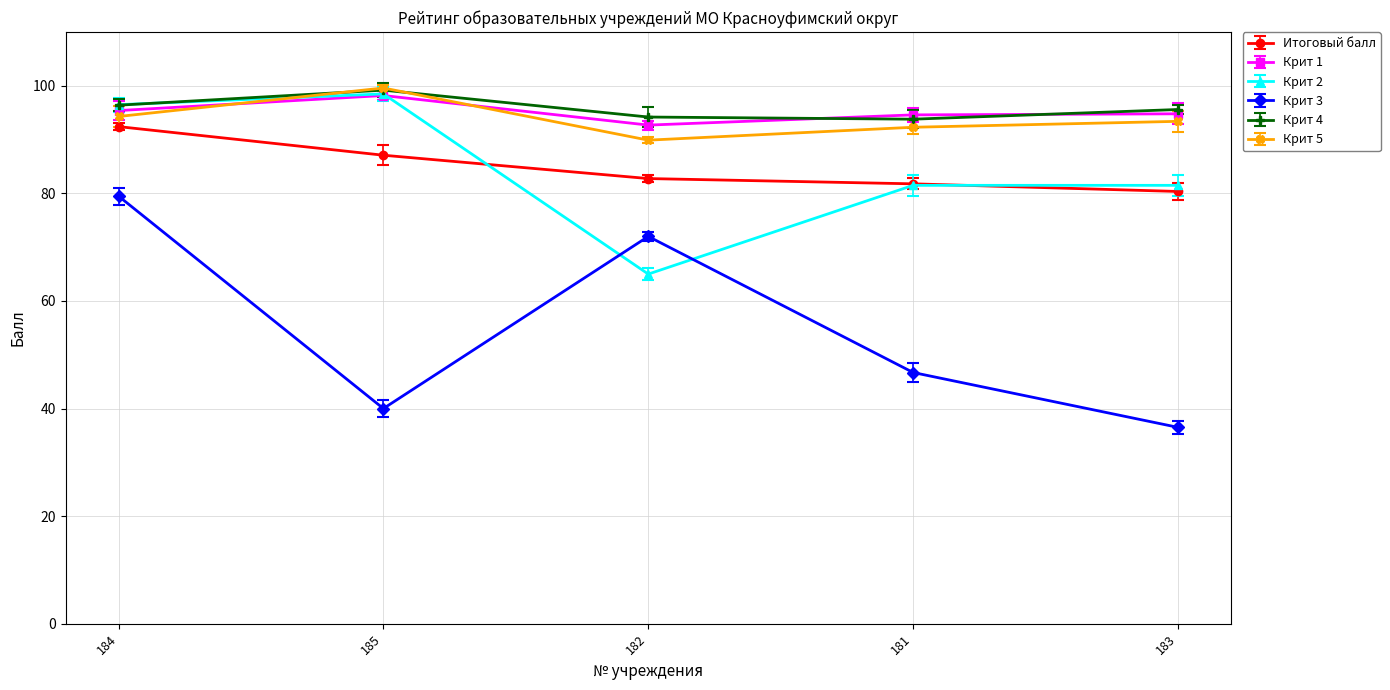

True or false: Итоговый балл and Крит 5 intersect in this chart.

False